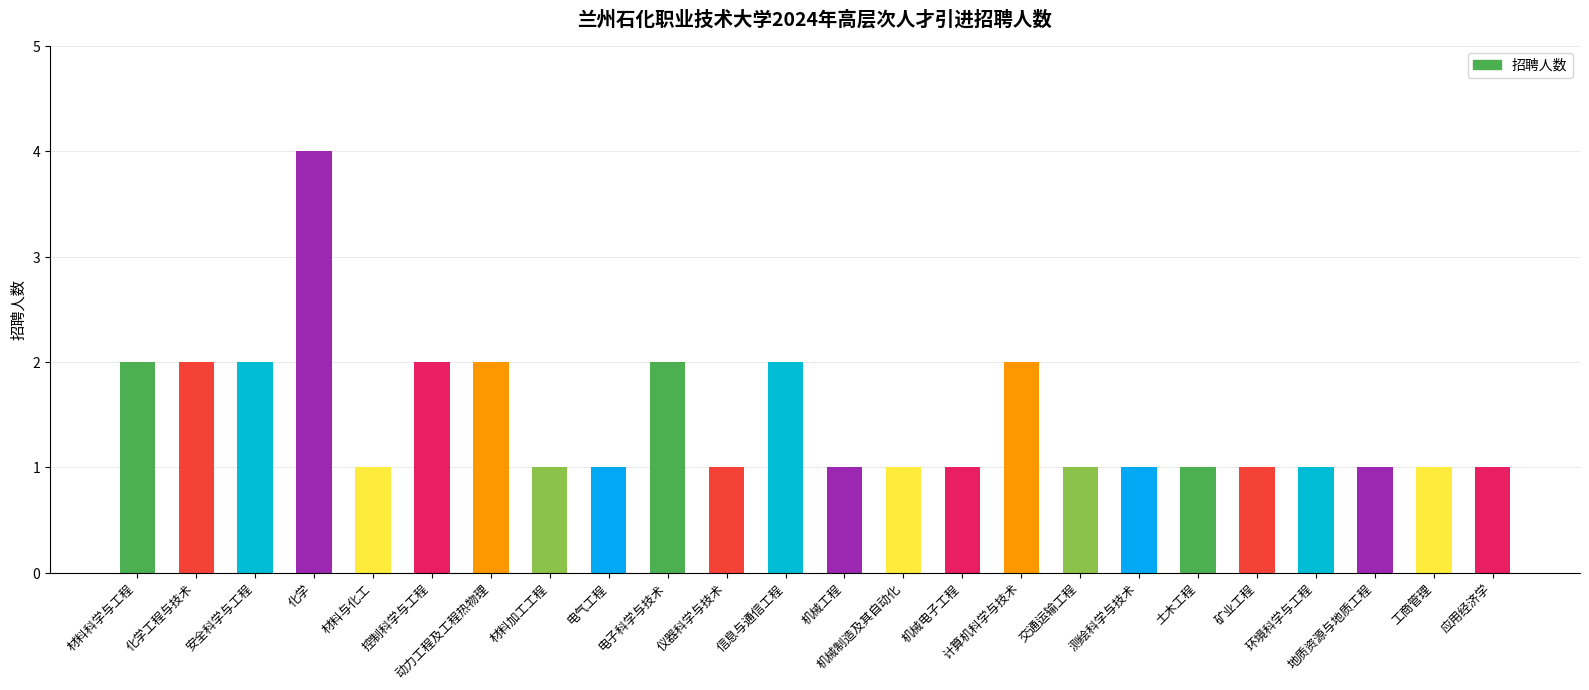

Reading left to right, what are all the values shown in this chart?

2	2	2	4	1	2	2	1	1	2	1	2	1	1	1	2	1	1	1	1	1	1	1	1